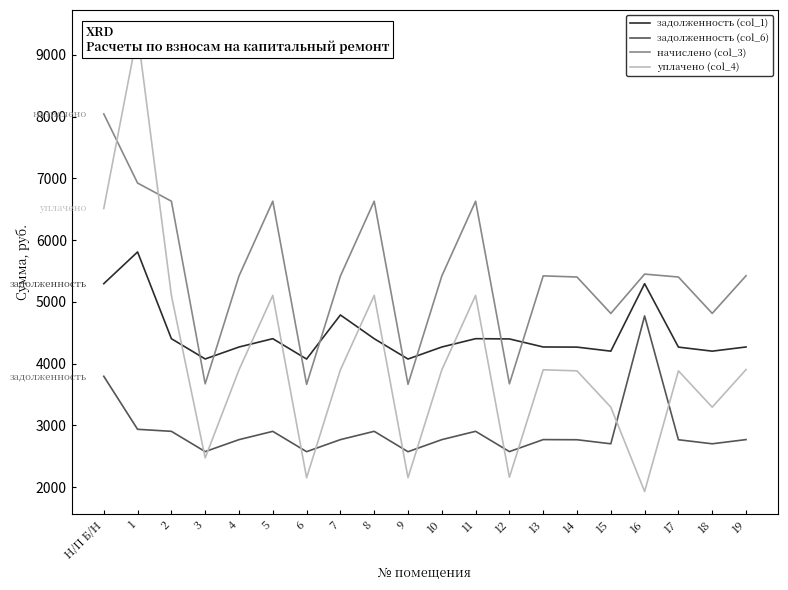

True or false: начислено (col_3) and задолженность (col_6) cross at least once.

False